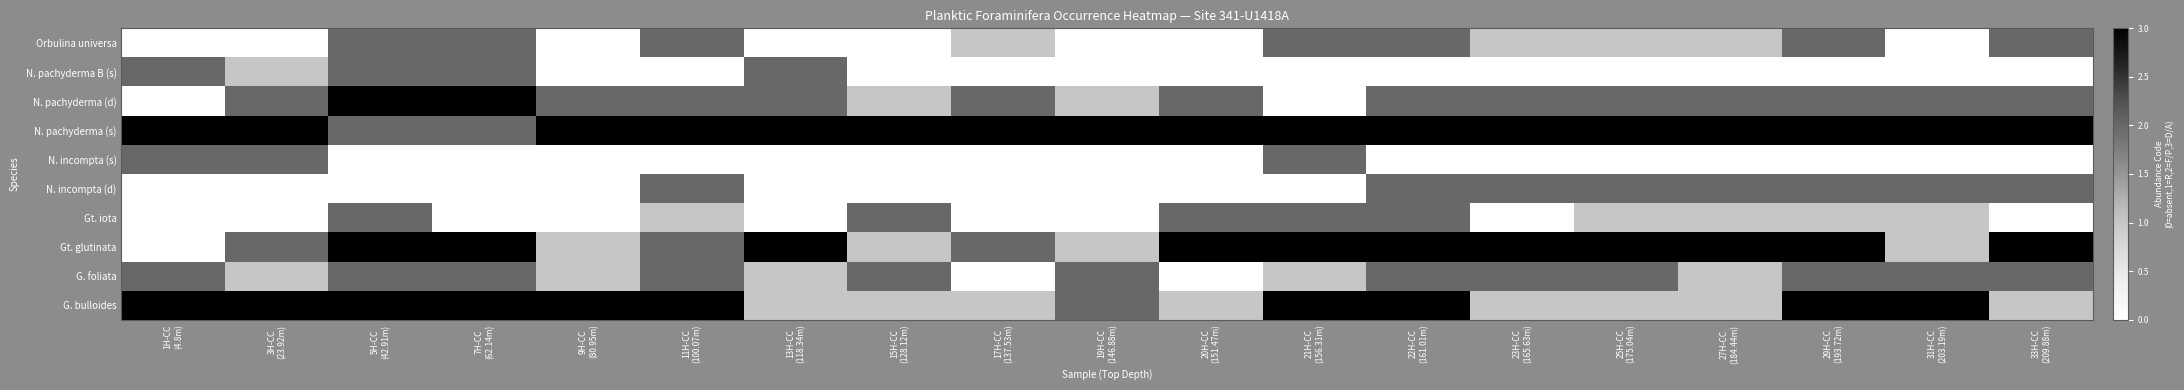

At which category does the chart reach its peak across all series?

1H-CC
(4.8m)